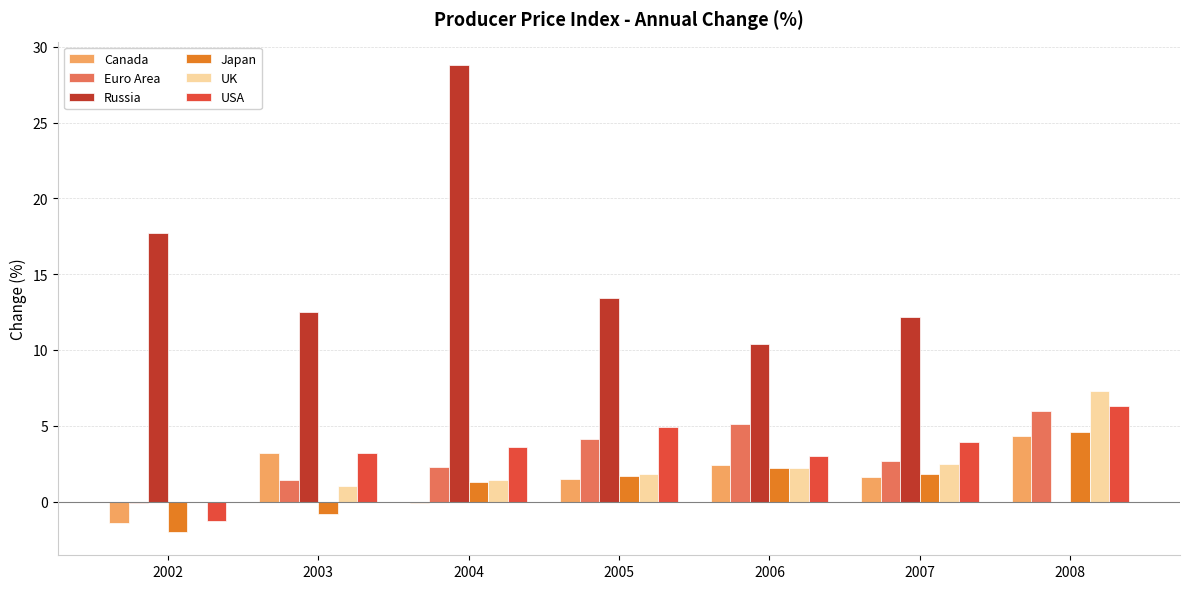

The value of Canada at 2002 is -1.4. True or false?

True